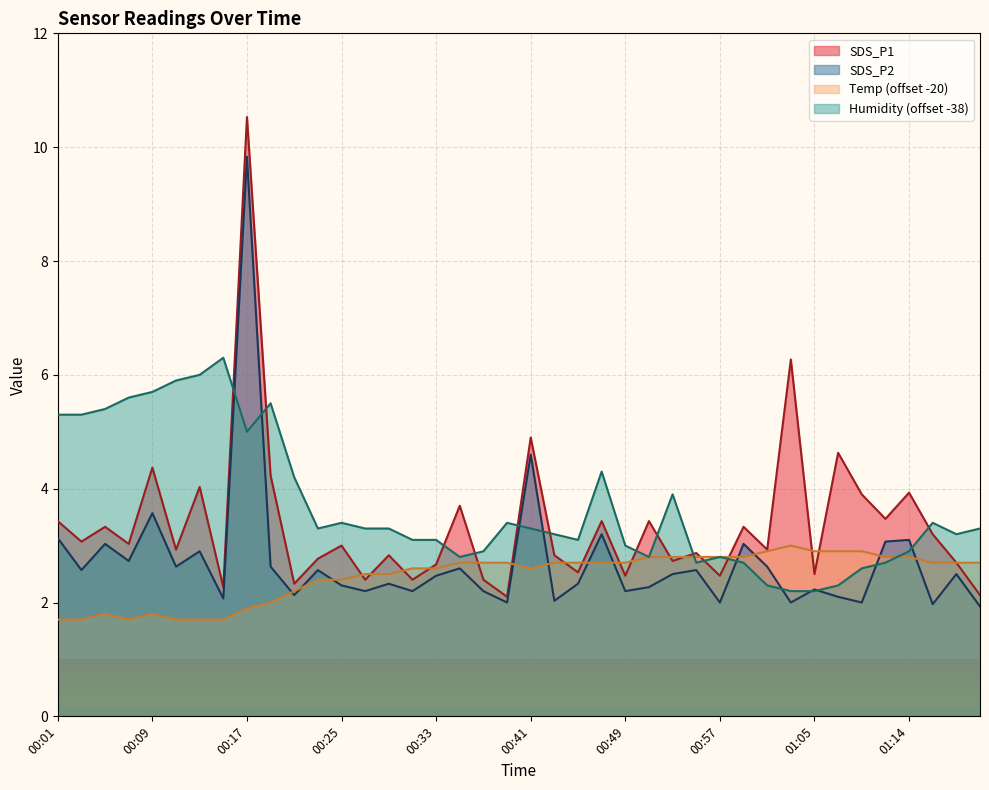

In SDS_P1, how many points are higher than both neighbors (excluding endpoints)?

15